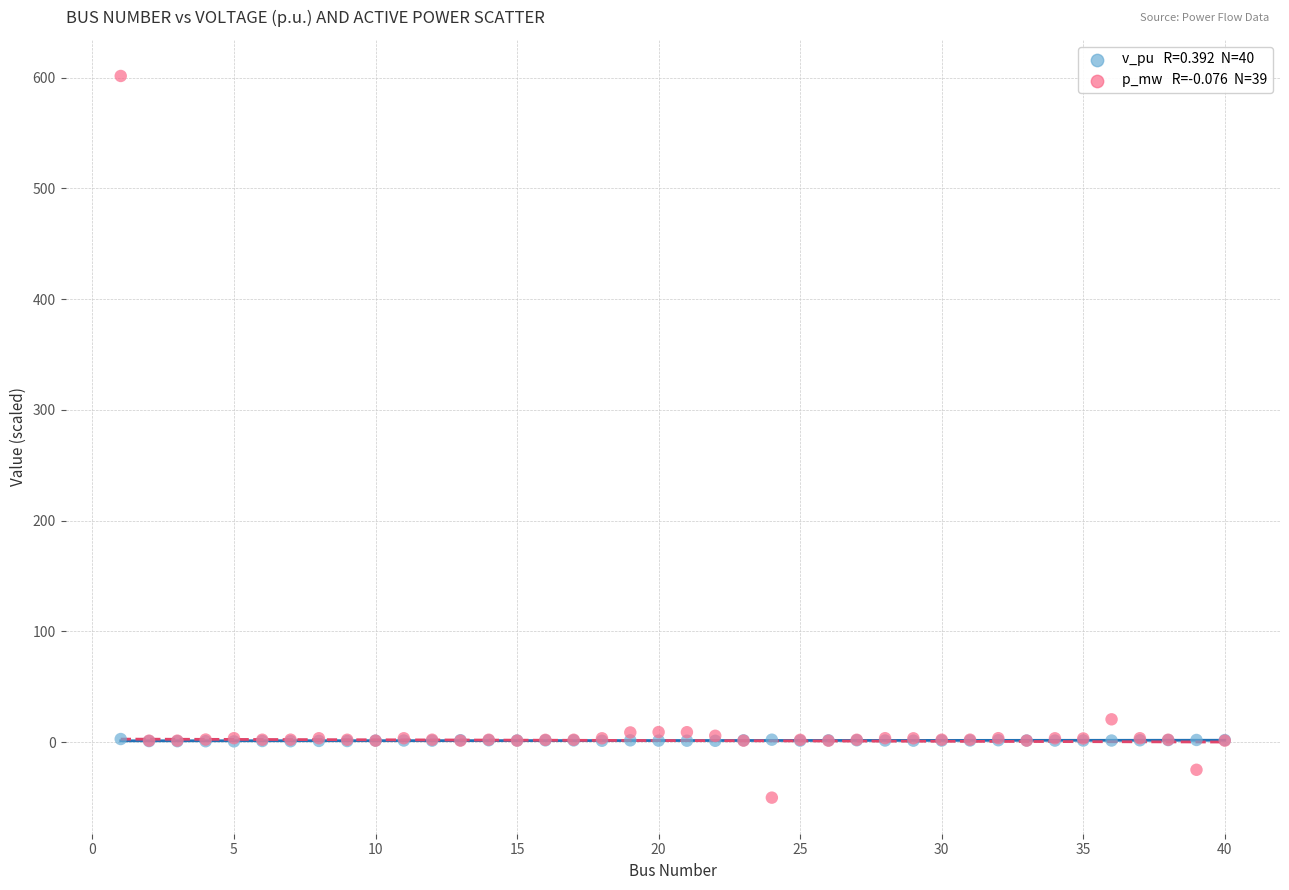

Across all series, what Y value is closest to 275?

20.7